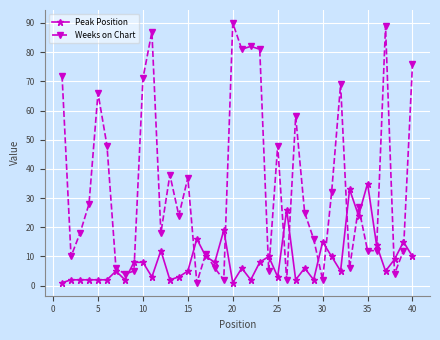

What is the sum of all Weeks on Chart values?

1381